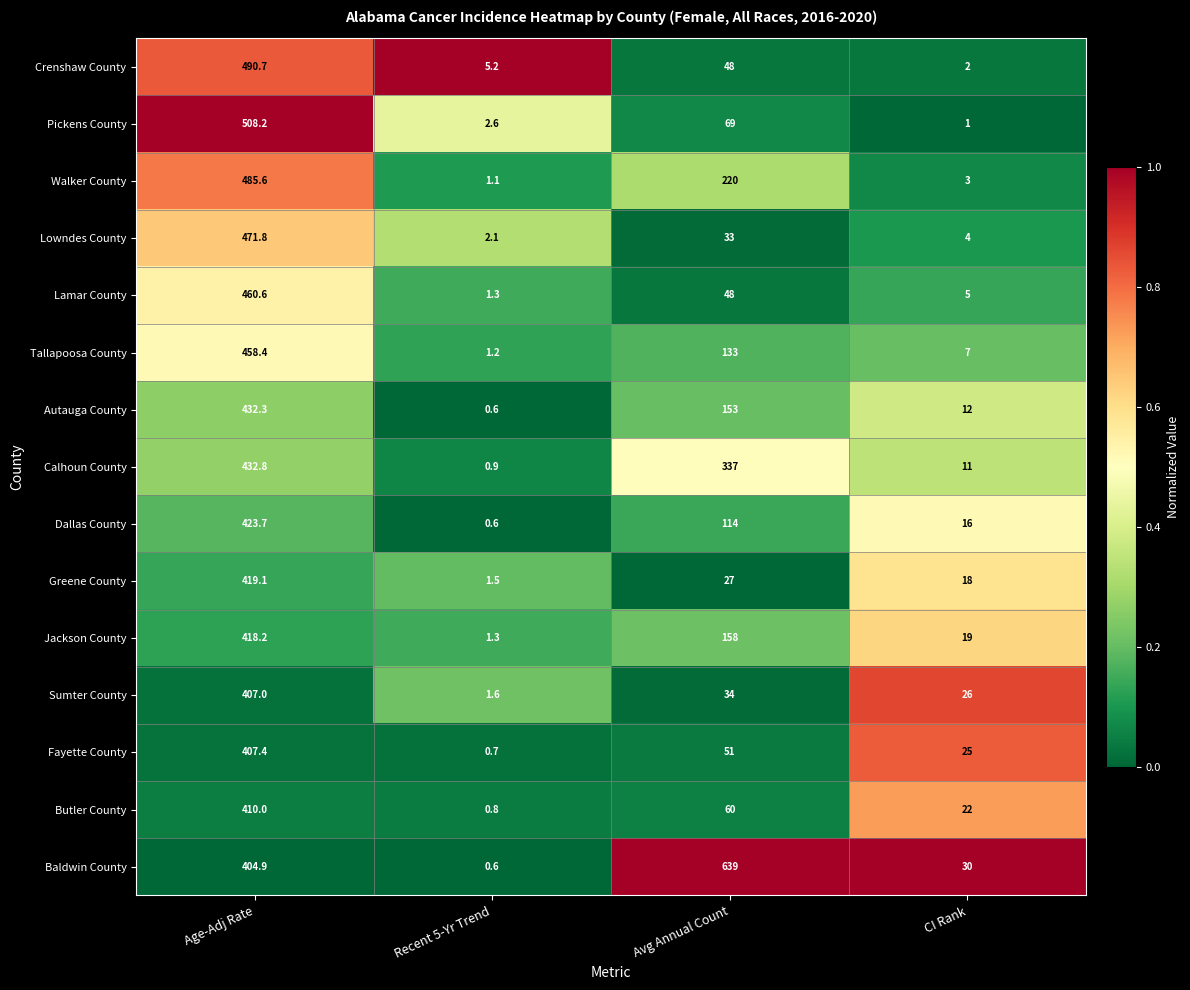

At which label does Pickens County first exceed 69?

Age-Adj Rate